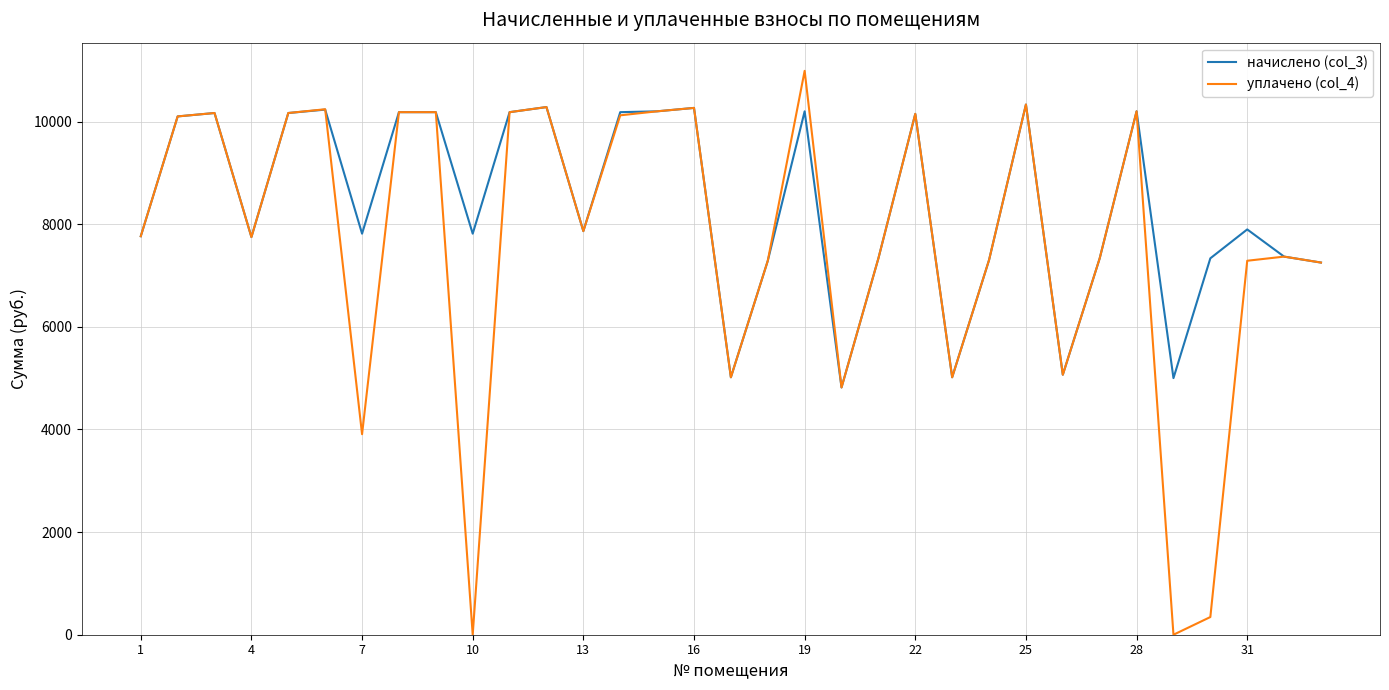

Which series has the largest range (max minus min)?

уплачено (col_4)